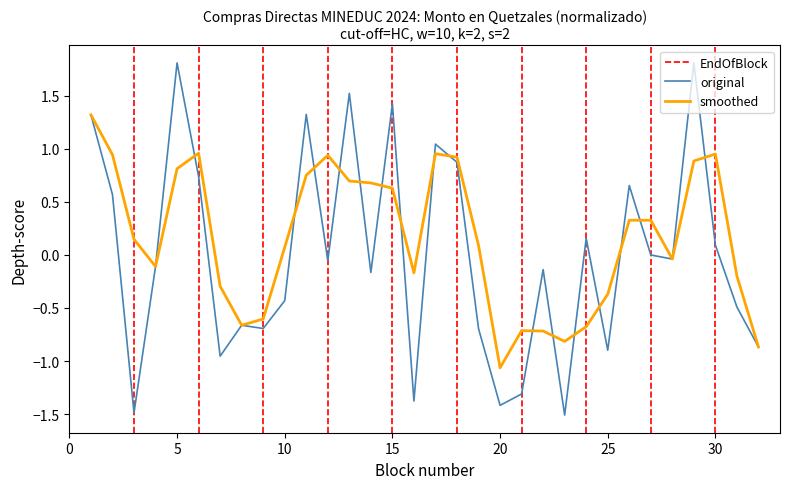

List the labels in order of MONTO EN QUETZALES value, largest first.

5, 29, 13, 15, 11, 1, 17, 18, 6, 26, 2, 24, 30, 27, 28, 12, 4, 22, 14, 10, 31, 8, 9, 19, 32, 25, 7, 21, 16, 20, 3, 23